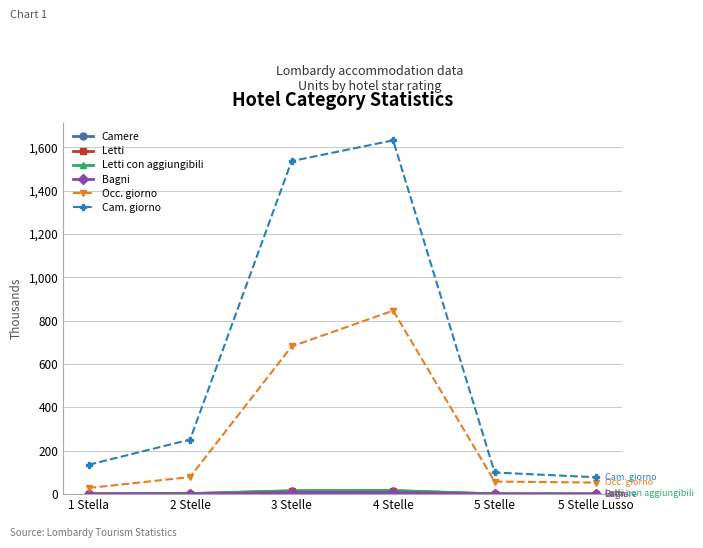

The value of Cam. giorno at 2 Stelle is 251.7. True or false?

True